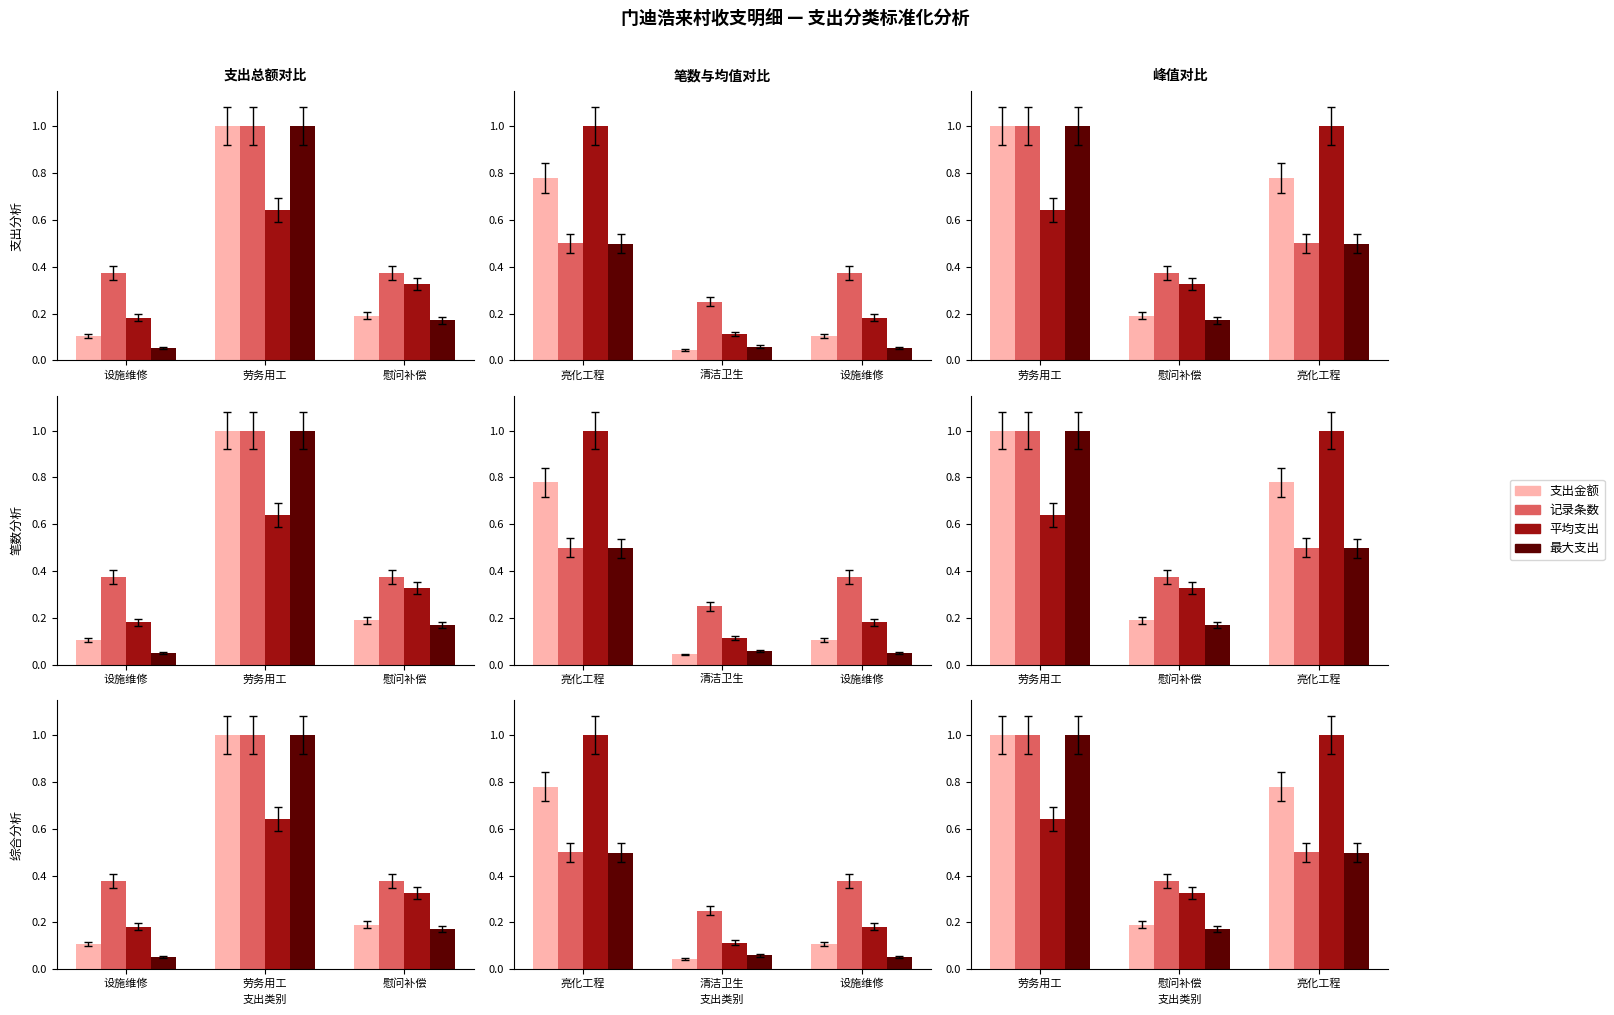

Rank the series by their maximum value, from highest to lowest.

支出金额, 记录条数, 平均支出, 最大支出